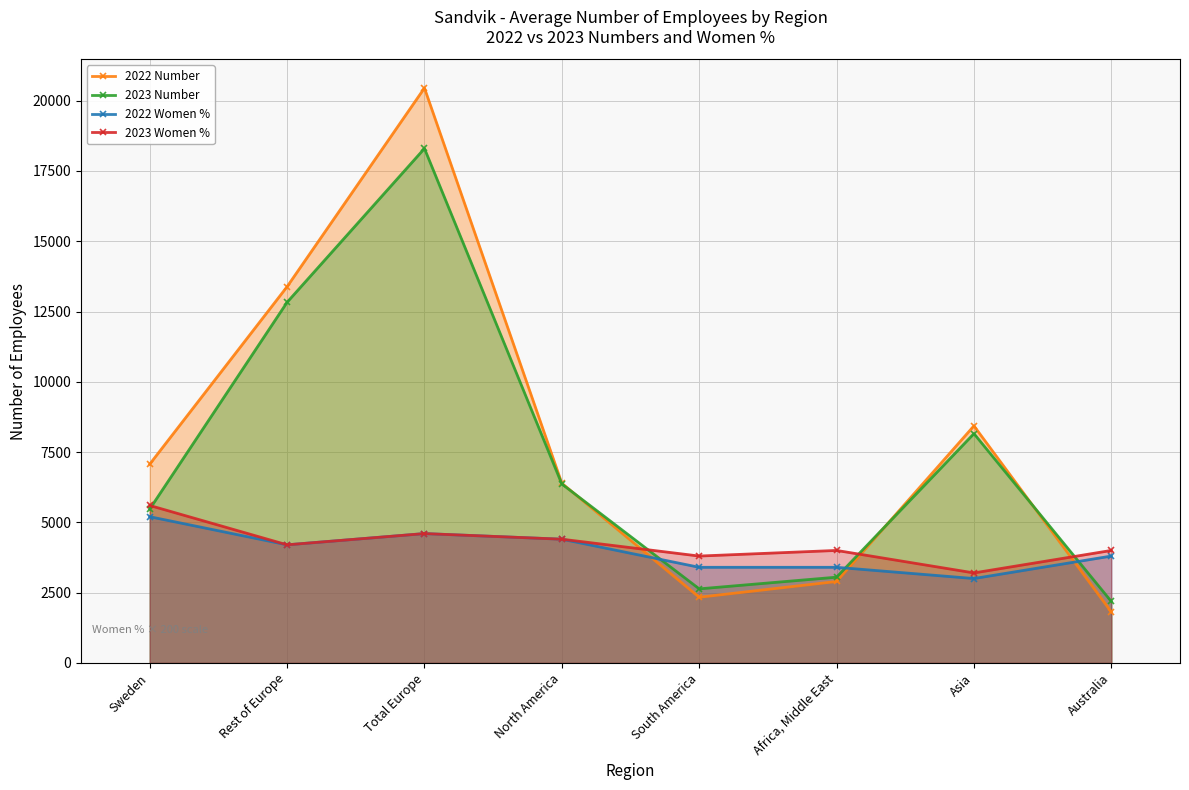

What is the difference between the maximum and second lowest values in the 2022 Number series?

18117